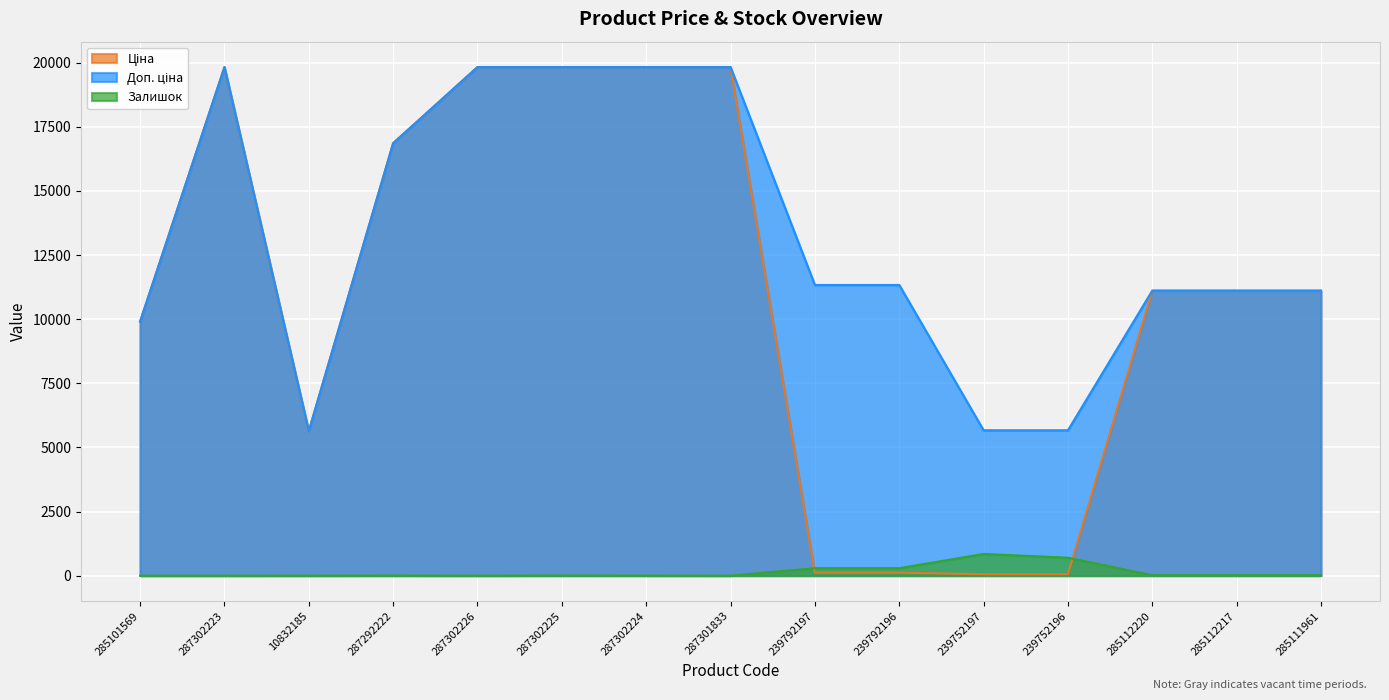

How many intersections are there between Ціна and Залишок?

2